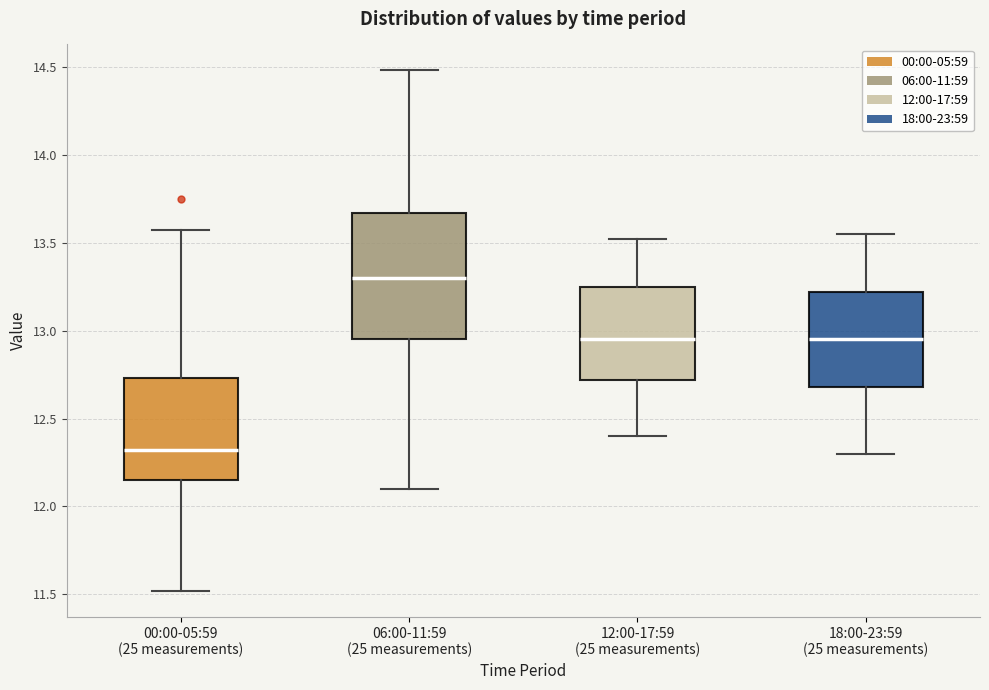

Which box's median line is the lowest?

00:00-05:59 (25 measurements)